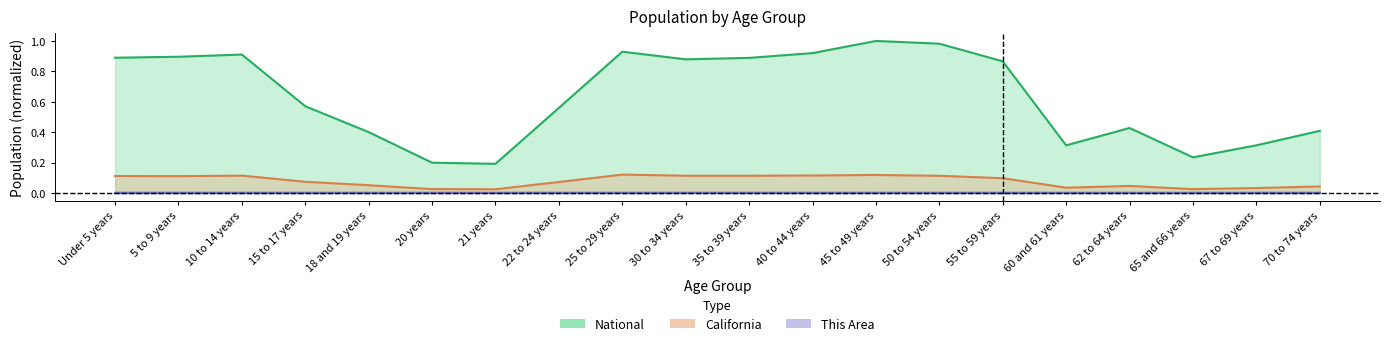

Between 65 and 66 years and 70 to 74 years, which series saw the biggest shift?

National